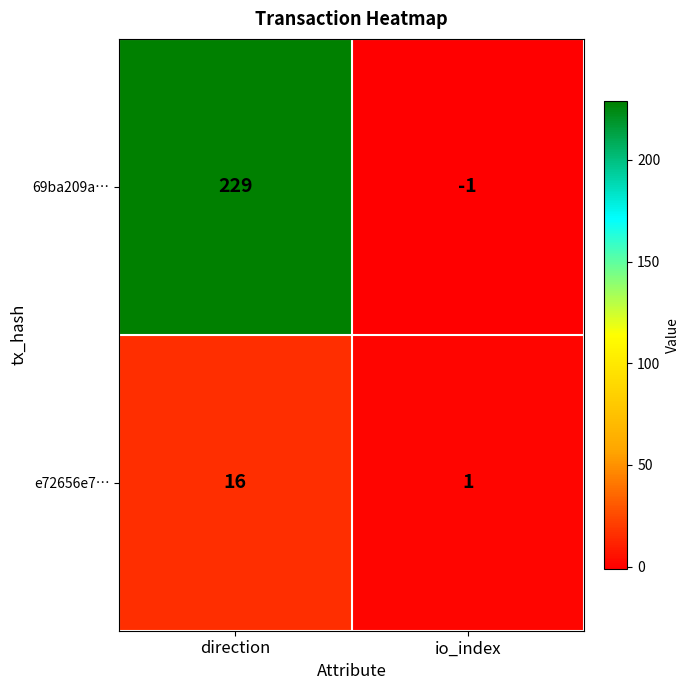

Where is e72656e7… nearest to the value 8?

io_index